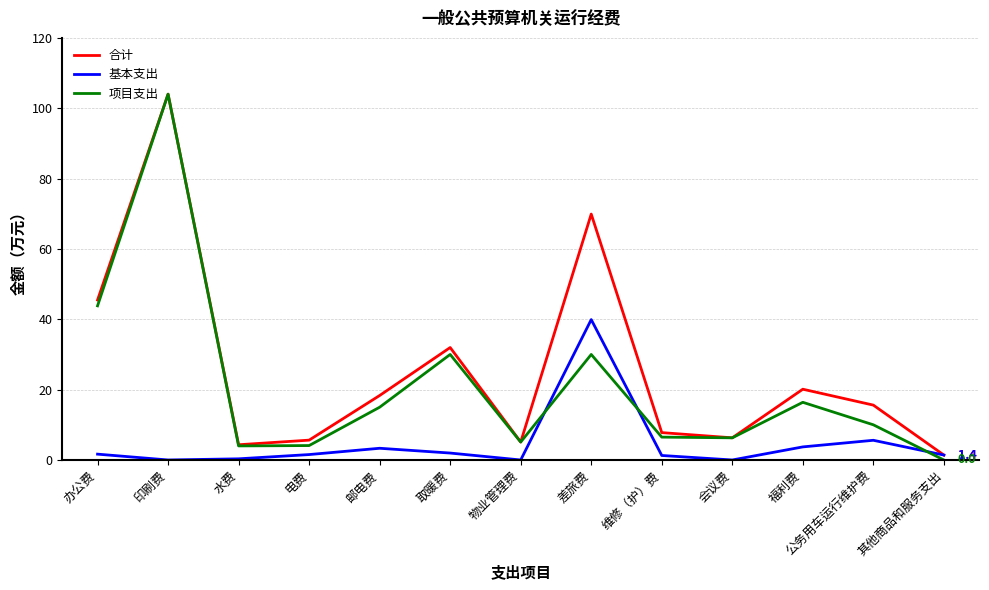

Is the value of 合计 at 办公费 greater than the value of 基本支出 at 水费?

Yes